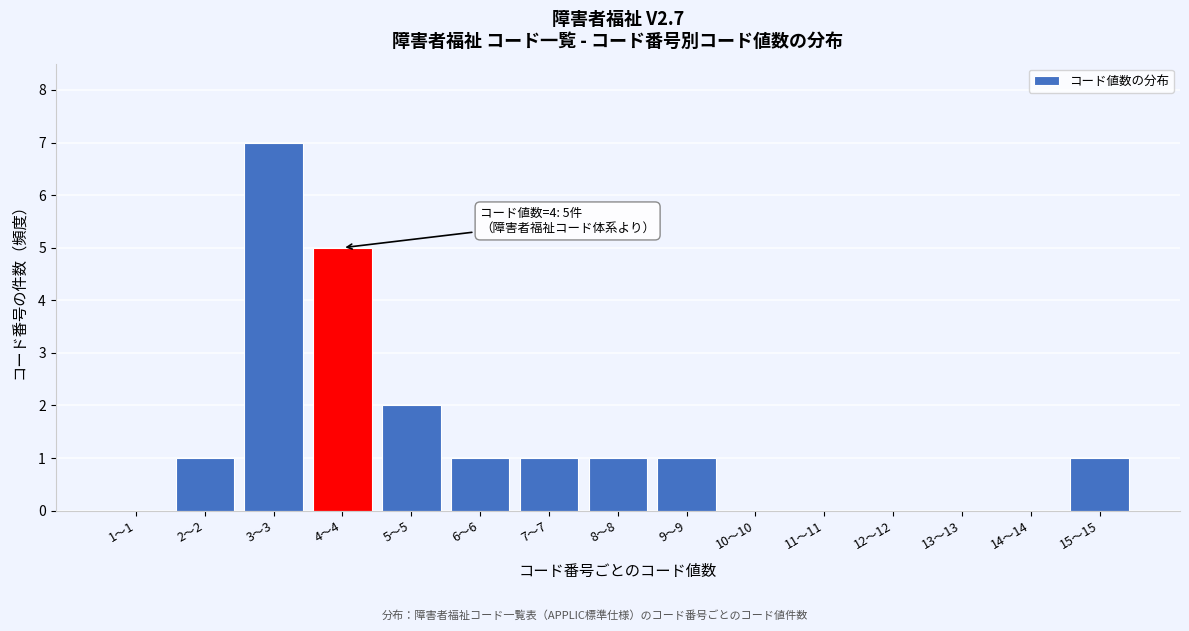

Reading right to left, transcribe all the data shown in this chart.

15～15=1	14～14=0	13～13=0	12～12=0	11～11=0	10～10=0	9～9=1	8～8=1	7～7=1	6～6=1	5～5=2	4～4=5	3～3=7	2～2=1	1～1=0